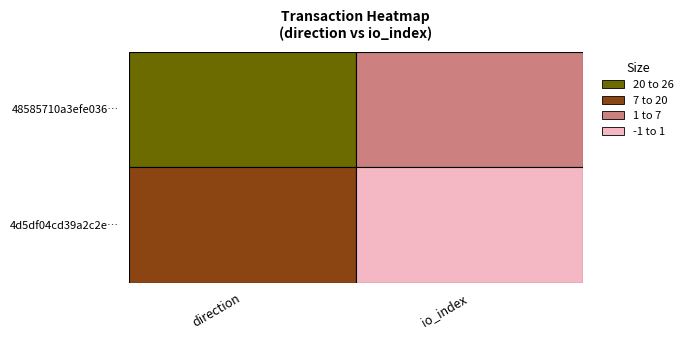

What is the difference between the highest and lowest values at 1?

19